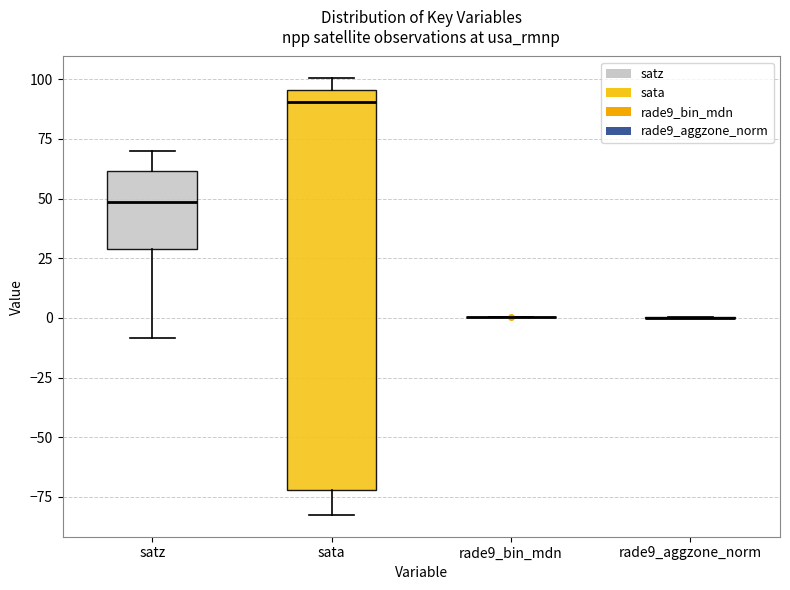

Reading left to right, read every box against the y-axis: the position of its median line, the range the box covers, and the ends of its whiskers. The values are not printed on the chart, so give them approximately, as read against the axis.

satz: median 50, box 30 to 60, whiskers -10 to 70
sata: median 90, box -70 to 95, whiskers -85 to 100
rade9_bin_mdn: box collapsed to a line at 0, whiskers 0 to 0
rade9_aggzone_norm: box collapsed to a line at 0, whiskers 0 to 0